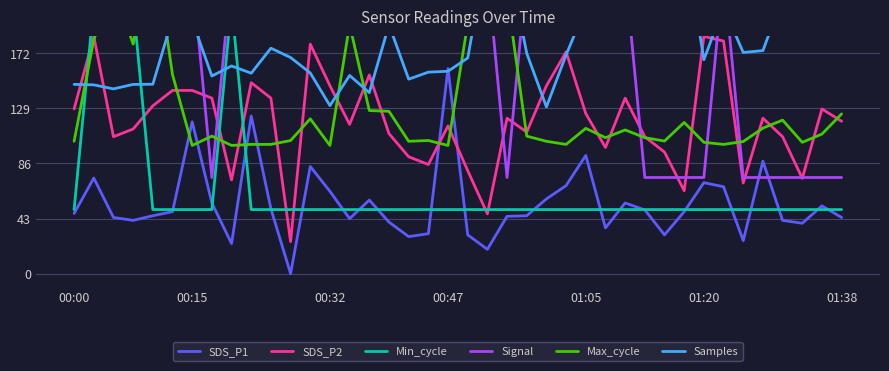

Reading left to right, extract all data points from this chart.

SDS_P1: 47.0	74.6	43.8	41.6	45.2	48.4	118.4	55.1	23.5	122.9	50.6	0.0	83.6	64.2	42.9	57.4	40.2	28.9	31.2	160.0	30.3	19.0	44.7	45.2	58.3	68.7	92.2	35.7	55.1	49.7	30.3	48.4	71.0	67.8	25.8	87.7	41.6	39.3	52.9	43.8
SDS_P2: 128.5	185.0	106.8	112.8	130.9	142.9	142.9	136.9	73.1	148.9	136.9	25.0	179.0	146.5	116.4	154.9	109.2	91.2	85.2	115.2	80.3	46.7	121.2	110.4	146.5	173.0	124.8	98.4	136.9	106.8	94.8	64.7	185.0	181.4	70.7	121.2	106.8	74.3	128.5	118.8
Min_cycle: 50.0	210.0	210.0	210.0	50.0	50.0	50.0	50.0	210.0	50.0	50.0	50.0	50.0	50.0	50.0	50.0	50.0	50.0	50.0	50.0	50.0	50.0	50.0	50.0	50.0	50.0	50.0	50.0	50.0	50.0	50.0	50.0	50.0	50.0	50.0	50.0	50.0	50.0	50.0	50.0
Signal: 235.0	235.0	235.0	235.0	235.0	235.0	235.0	75.0	235.0	235.0	235.0	235.0	235.0	235.0	235.0	235.0	235.0	235.0	235.0	235.0	235.0	235.0	75.0	235.0	235.0	235.0	235.0	235.0	235.0	75.0	75.0	75.0	75.0	235.0	75.0	75.0	75.0	75.0	75.0	75.0
Max_cycle: 103.2	182.4	224.1	179.0	260.0	155.2	100.0	107.3	100.0	100.8	100.8	103.8	120.8	100.0	194.1	127.2	126.6	103.2	103.8	100.0	194.9	194.7	217.1	107.3	103.2	100.8	113.3	106.0	112.1	106.0	103.4	117.9	102.4	100.8	103.0	113.5	119.7	102.4	108.9	124.6
Samples: 147.6	147.2	144.1	147.6	147.7	198.9	197.4	154.1	162.0	156.3	175.8	168.6	156.5	131.0	154.6	141.2	194.1	151.7	157.1	157.8	168.1	253.0	249.1	171.8	130.0	170.6	207.3	259.8	207.6	290.0	191.0	264.2	166.8	207.8	172.5	173.9	215.3	235.4	251.7	270.0